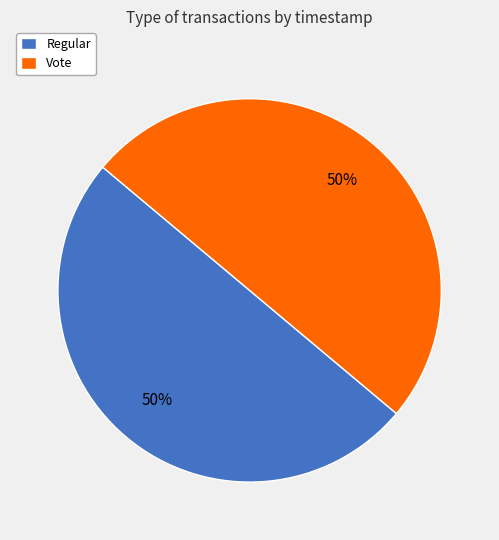

Approximately how many times larger is the value at Vote compared to Regular?

1.0